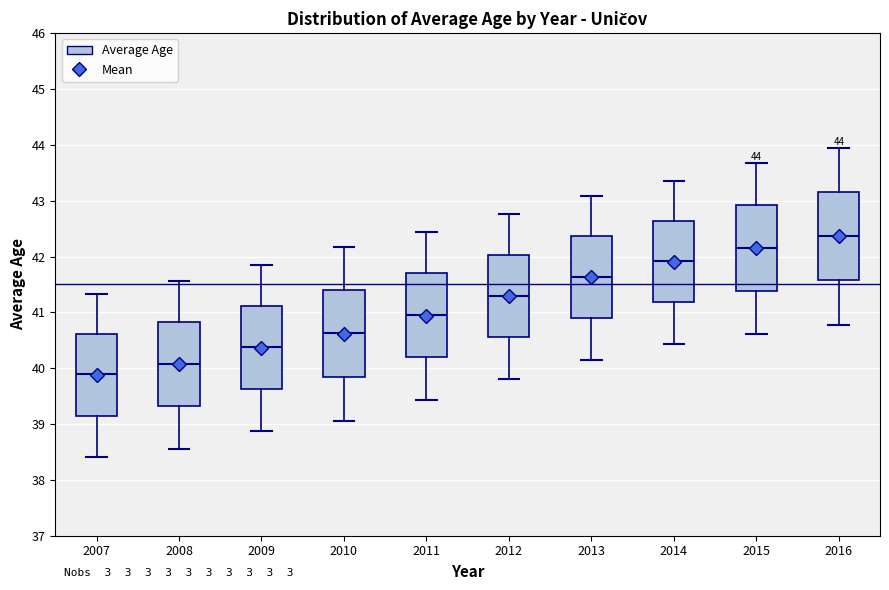

Which box has the lowest median line?

2007